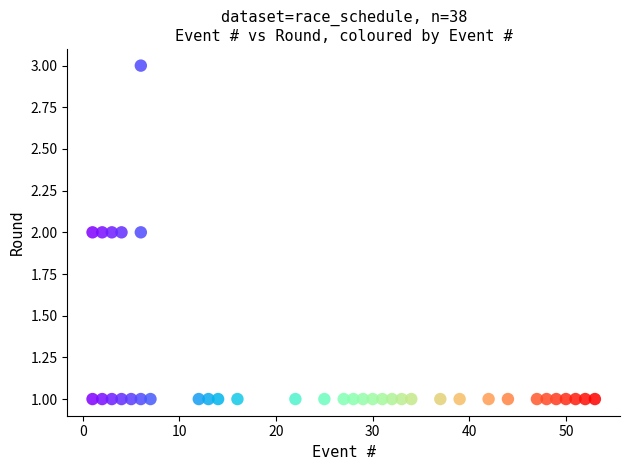

What is the range of X values (max minus min)?

52